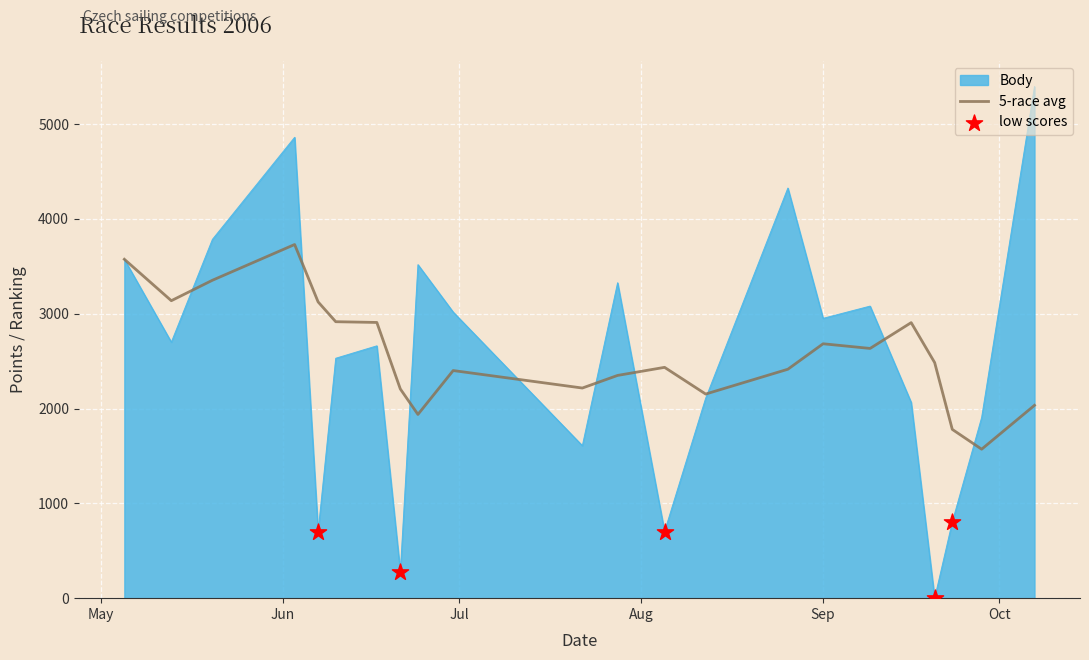

What is the lowest value of the 5-race avg series?

1570.8